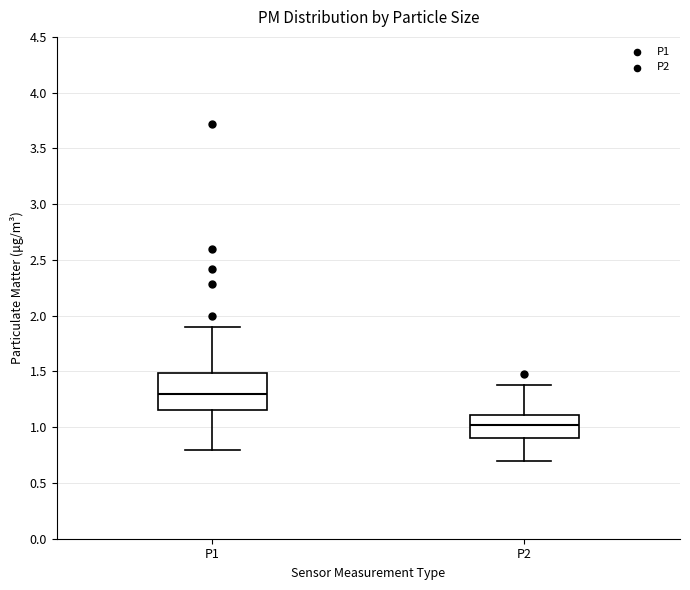

Which box has the highest median line?

P1